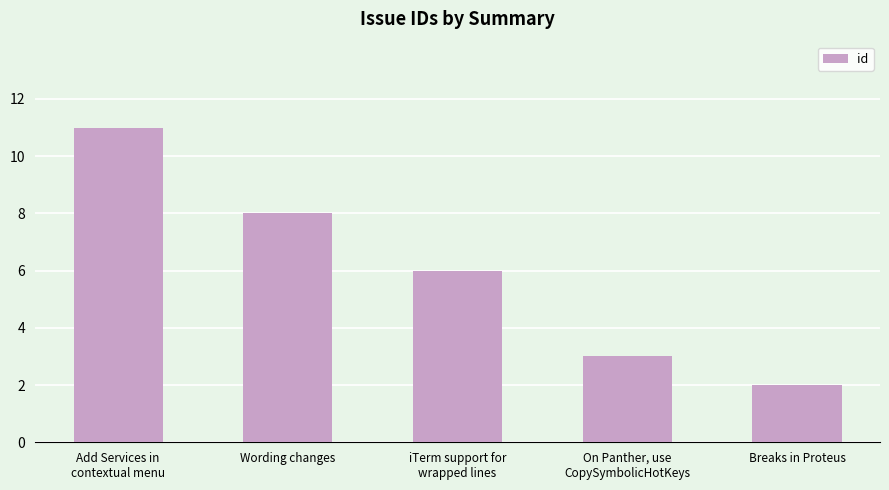

Is it true that the value at Breaks in Proteus is 3?

False